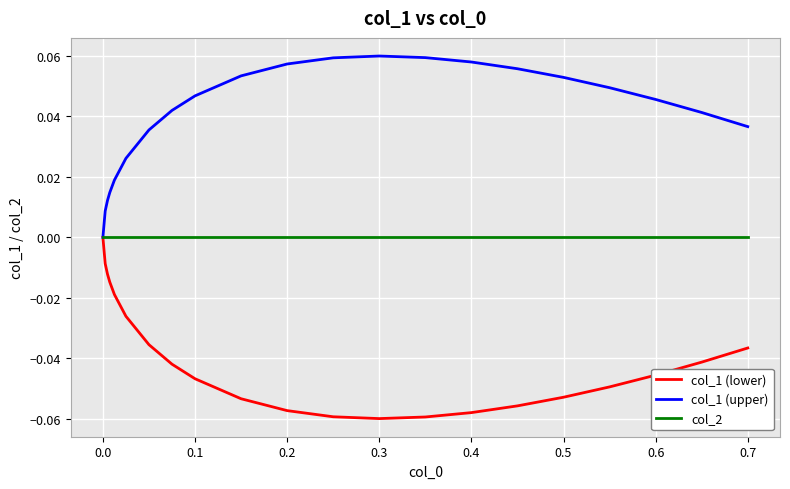

How many categories are shown in the chart?

21